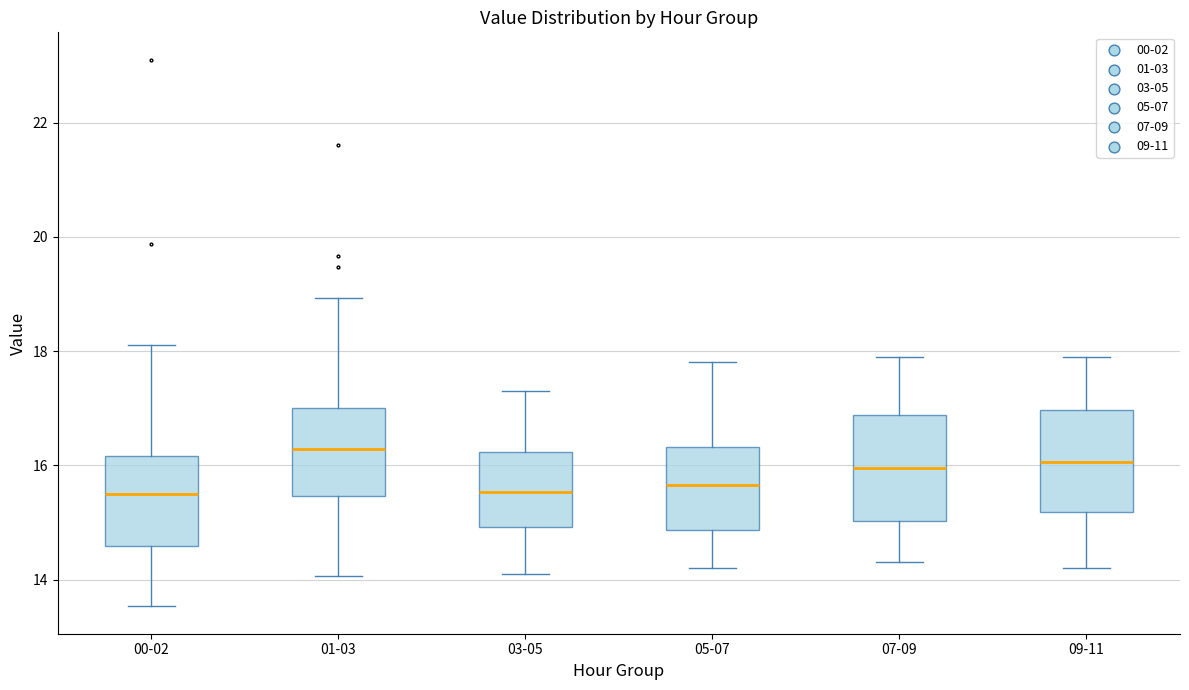

Reading left to right, transcribe this box plot: for each box, give where its median line is, the range the box spans, and where its two whiskers end, as read against the y-axis. The values are not printed on the chart, so give them approximately, as read against the axis.

00-02: median 15.6, box 14.6 to 16.2, whiskers 13.6 to 18.2
01-03: median 16.2, box 15.4 to 17.0, whiskers 14.0 to 19.0
03-05: median 15.6, box 15.0 to 16.2, whiskers 14.2 to 17.4
05-07: median 15.6, box 14.8 to 16.4, whiskers 14.2 to 17.8
07-09: median 16.0, box 15.0 to 16.8, whiskers 14.4 to 18.0
09-11: median 16.0, box 15.2 to 17.0, whiskers 14.2 to 18.0